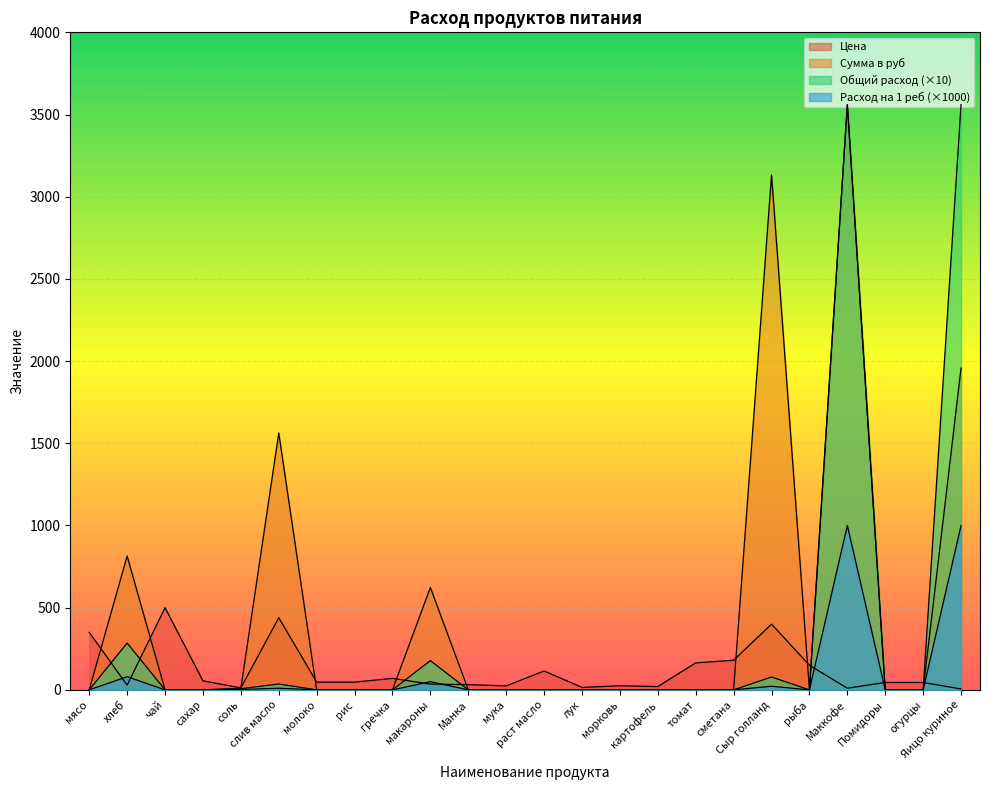

The value of Расход на 1 реб at гречка is 0.0. True or false?

True